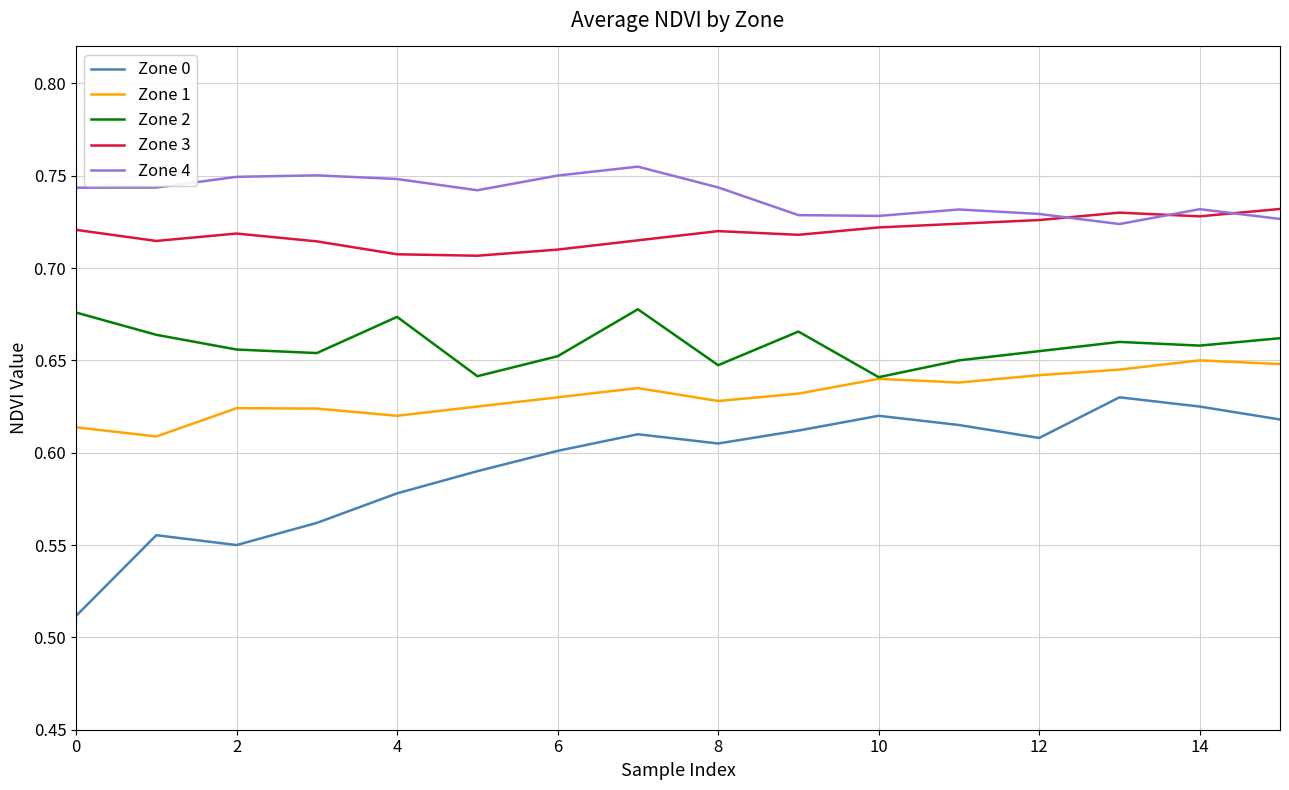

Rank the series by their maximum value, from lowest to highest.

Zone 0, Zone 1, Zone 2, Zone 3, Zone 4